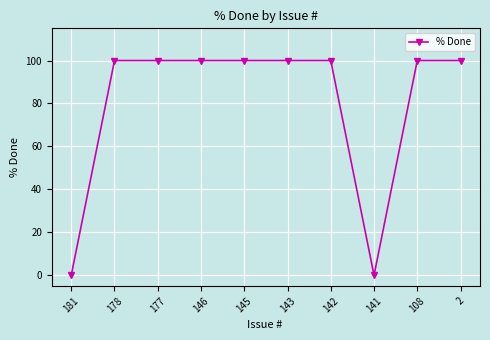

Reading right to left, extract all data points from this chart.

100	100	0	100	100	100	100	100	100	0